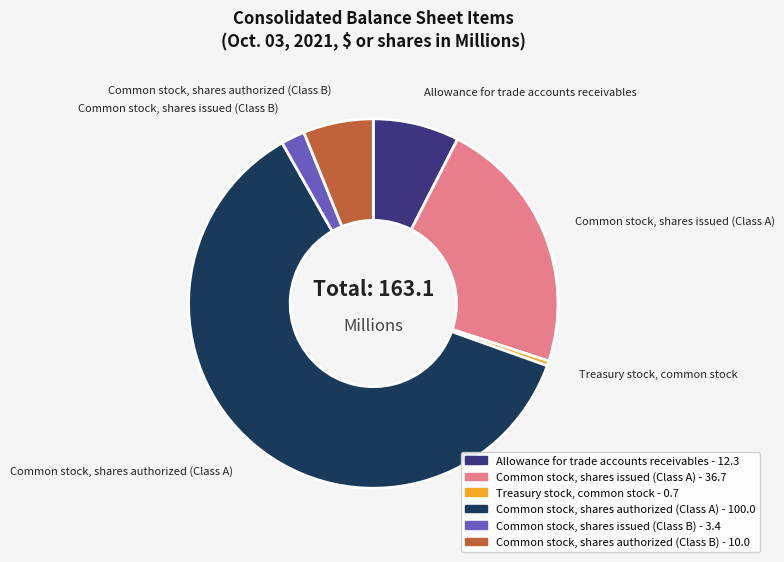

Which slice is the largest?

Common stock, shares authorized (Class A)